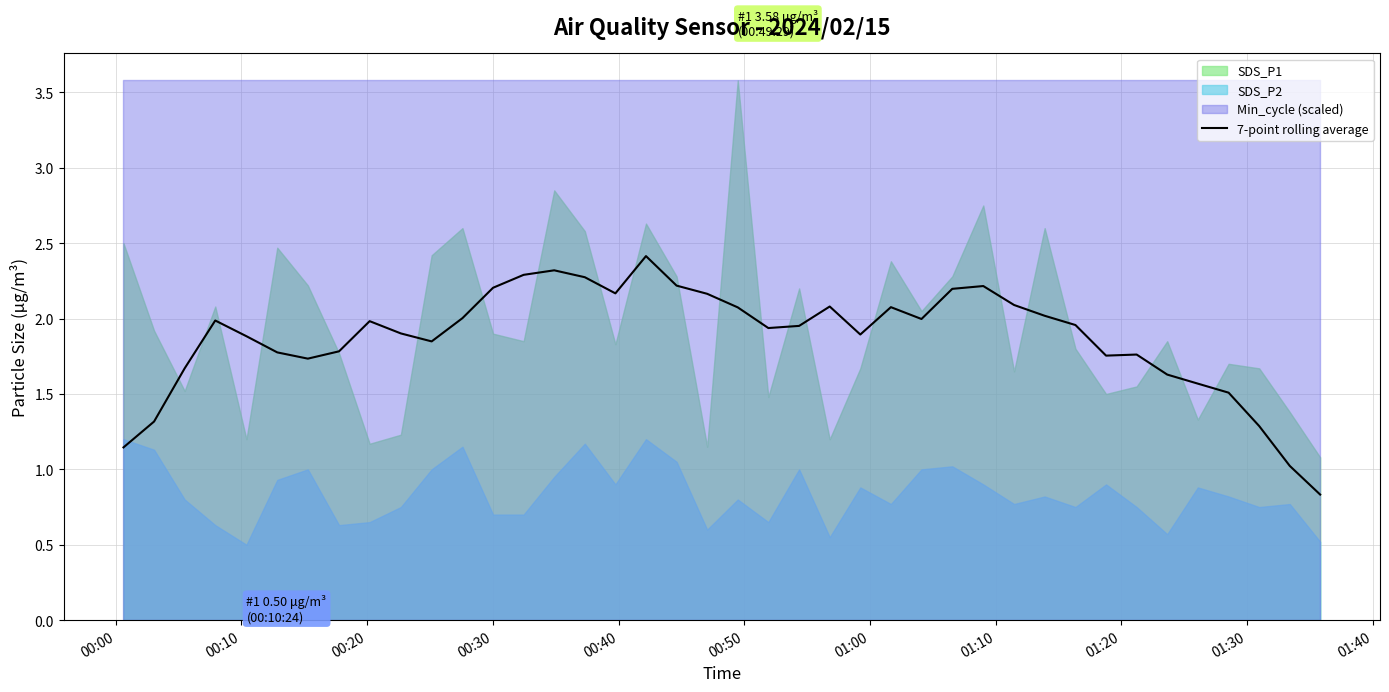

How many data points are less than 1?

1